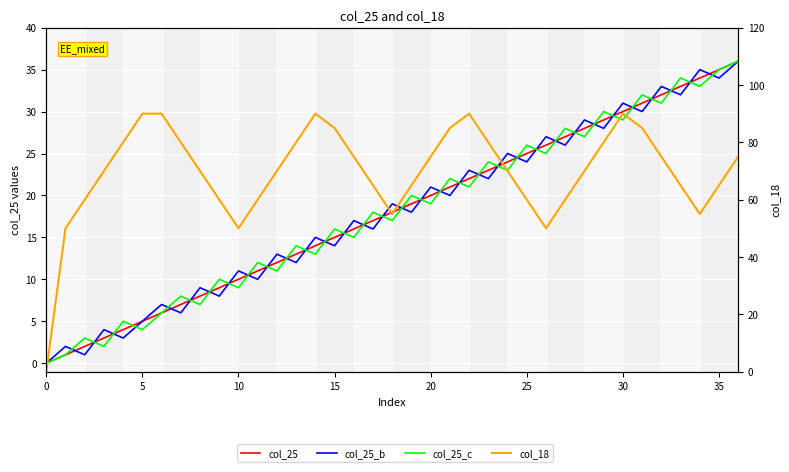

At which category is the sum across all series the highest?

36